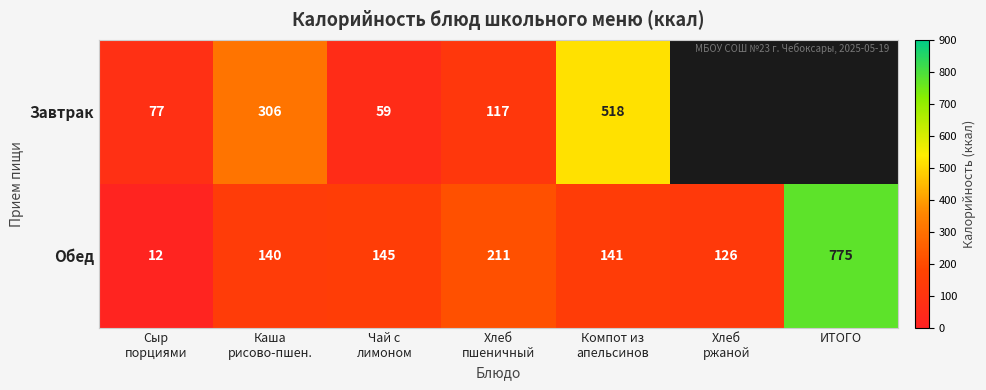

What is the highest value of the Обед series?

775